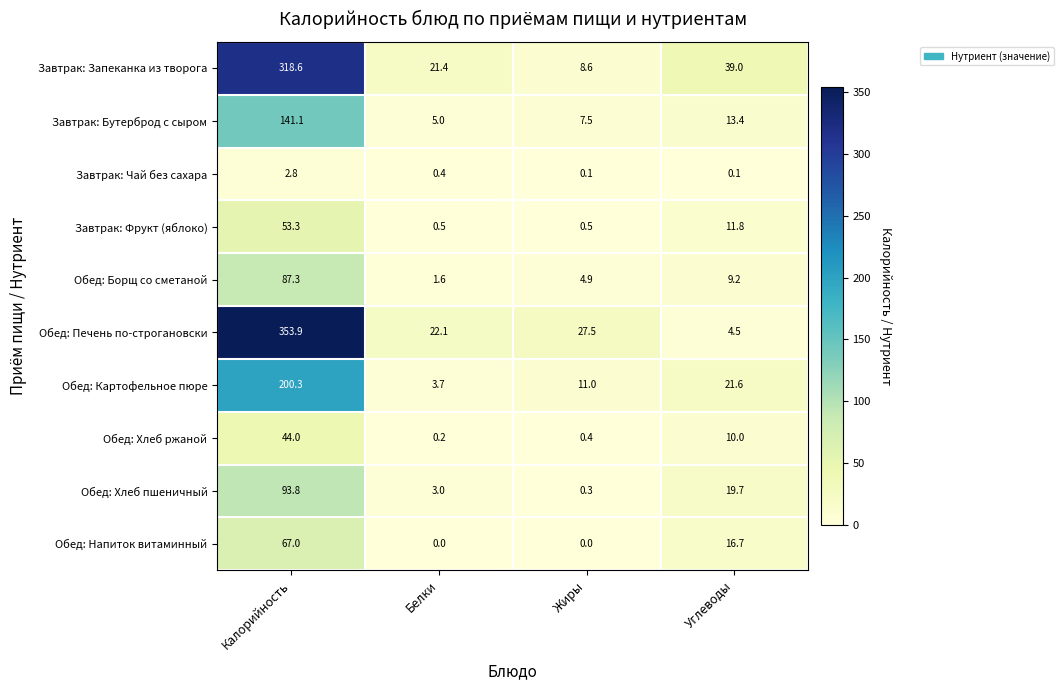

At which category does the chart reach its peak across all series?

Калорийность